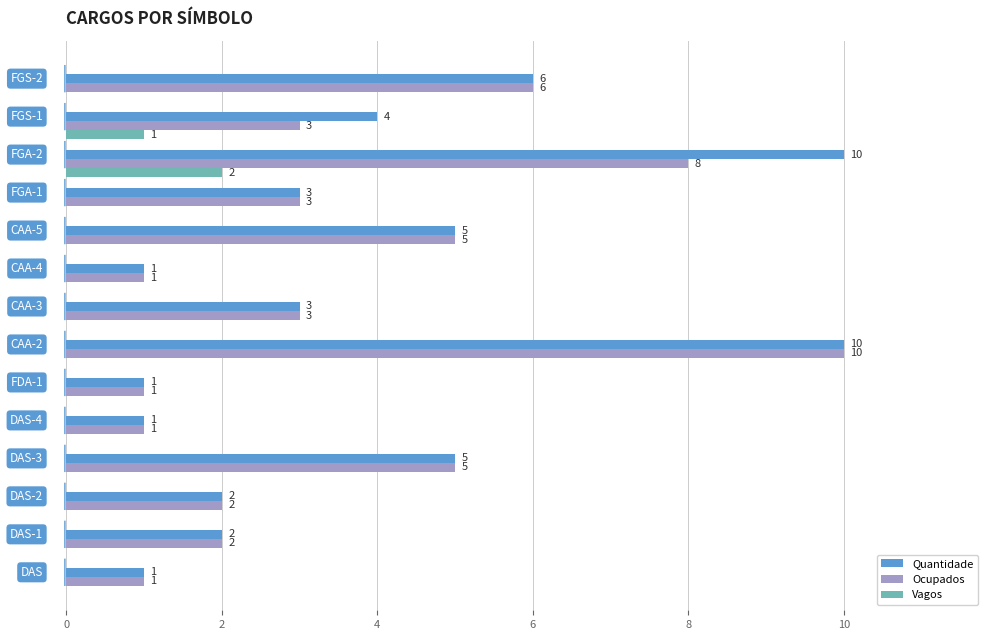

Which series has the largest total across all categories?

Quantidade